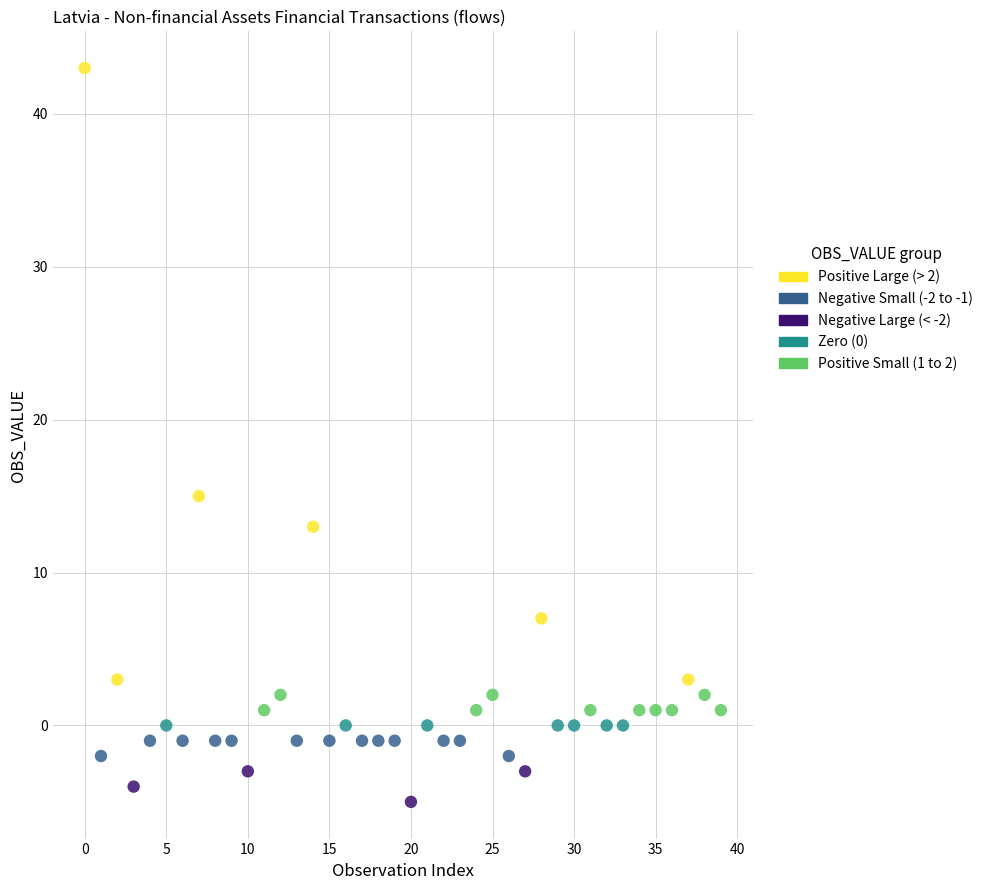

Which series reaches the minimum Y coordinate?

Negative Large (< -2)